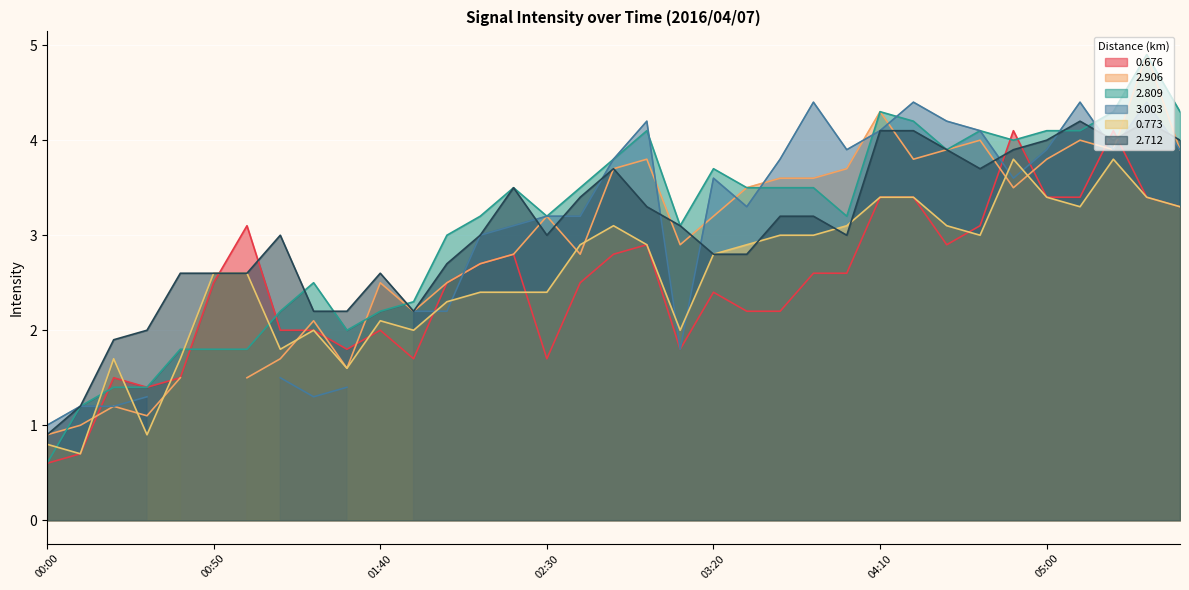

True or false: 0.773 has a value of 2.8 at 03:20.

True